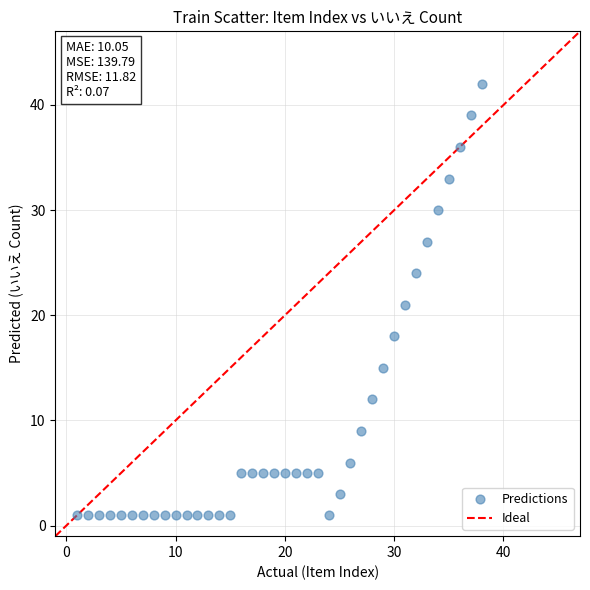

What is the range of X values (max minus min)?

37